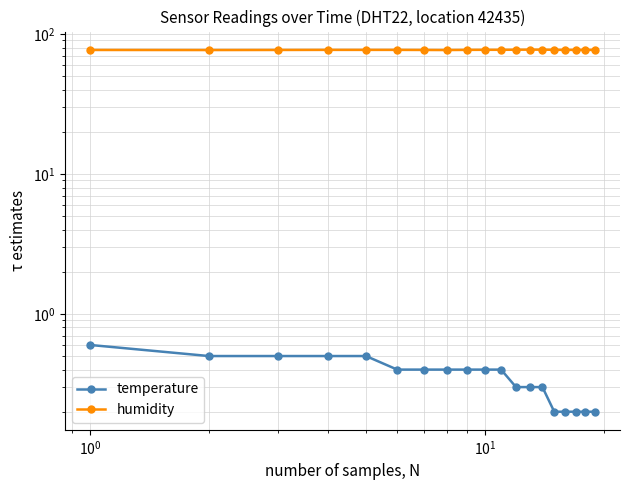

How many lines are shown in the chart?

2